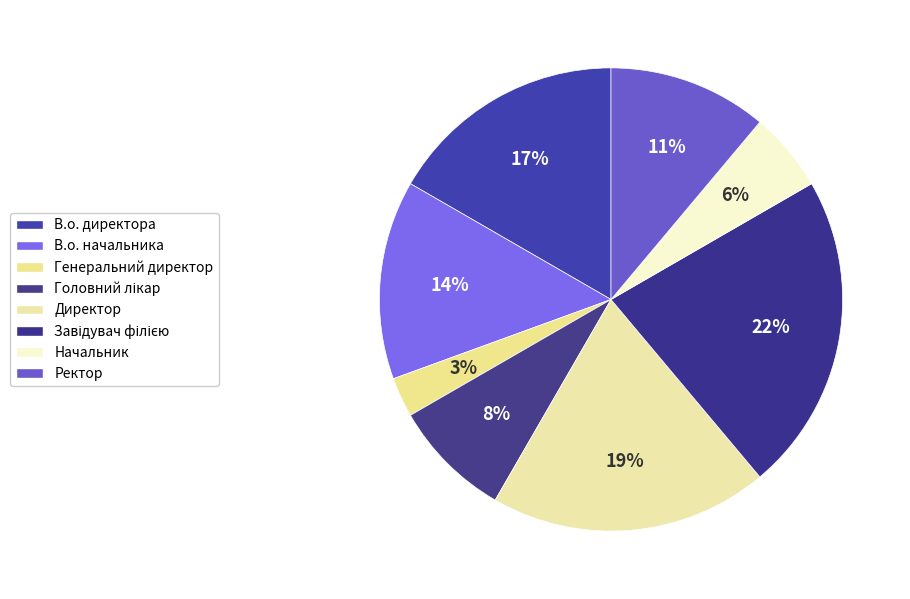

Is Генеральний директор the majority of the pie?

No